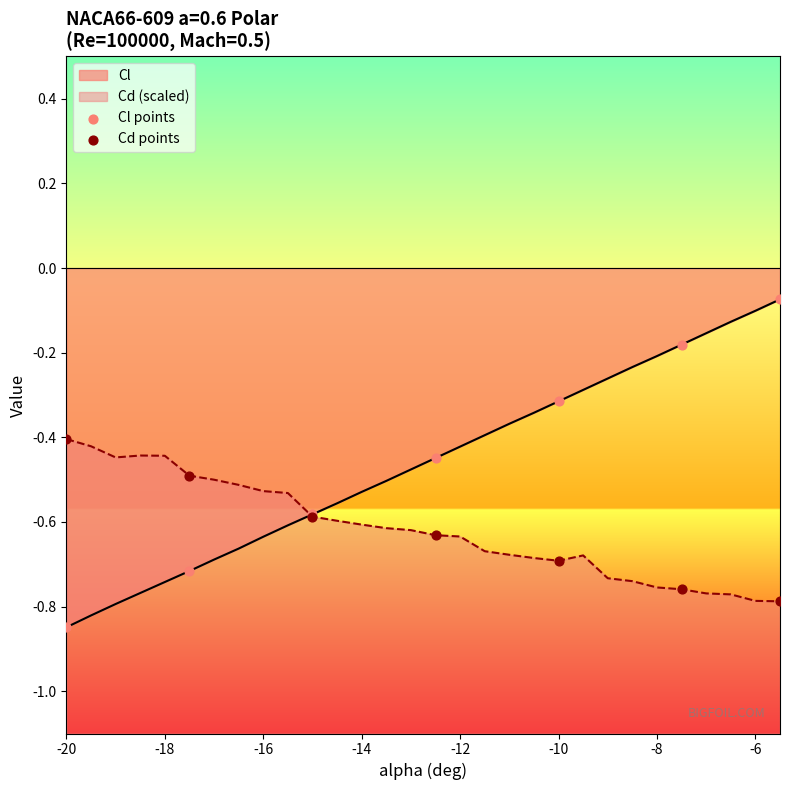

What are all the series names shown in the legend?

Cl points, Cd points